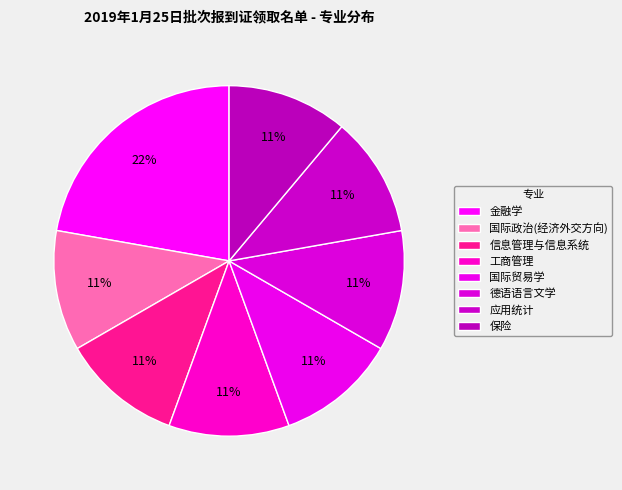

What percentage is NOT represented by 德语语言文学?

88.9%